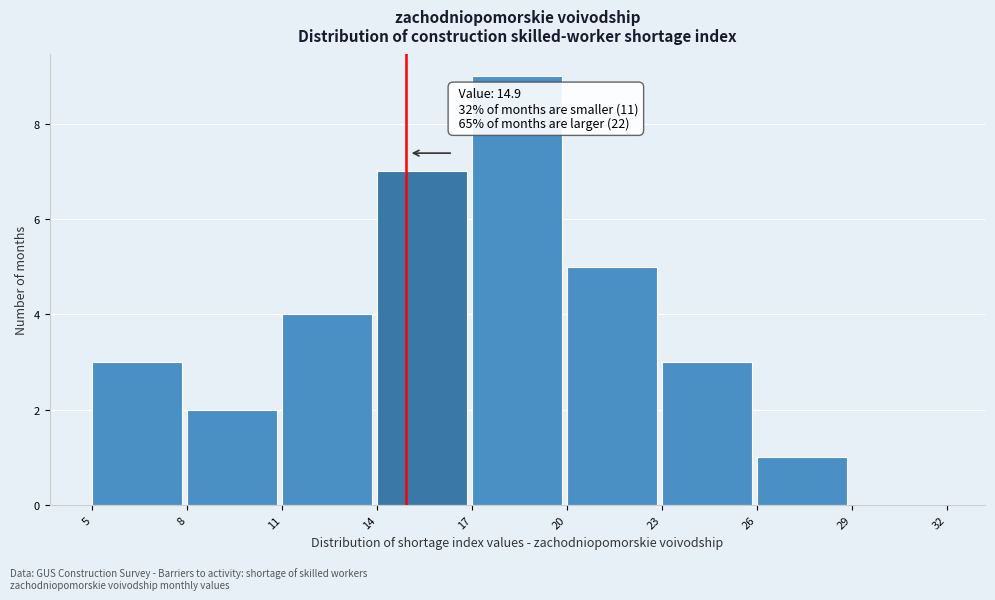

Over which range of the x-axis is the bar tallest?

17 to 20